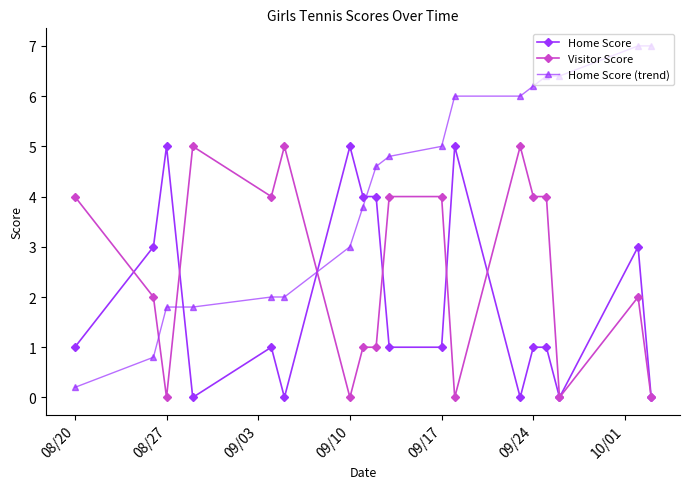

Which series has the widest spread of values?

Home Score (trend)